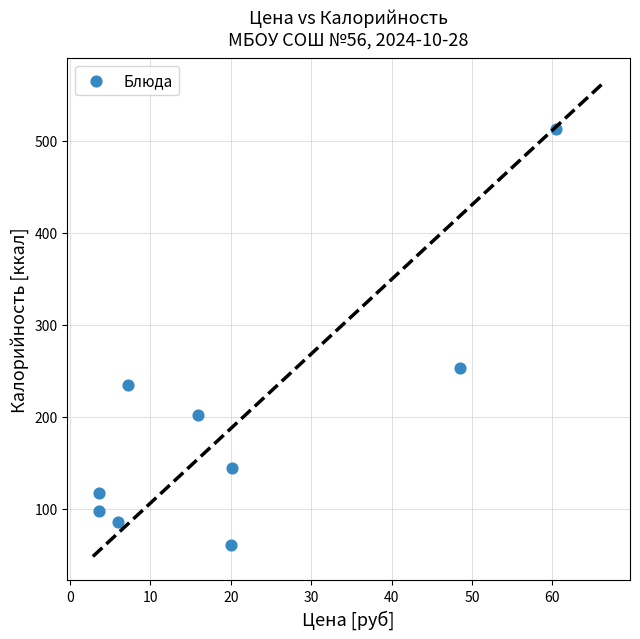

What Y value in the scatter plot is closest to 286?

253.0